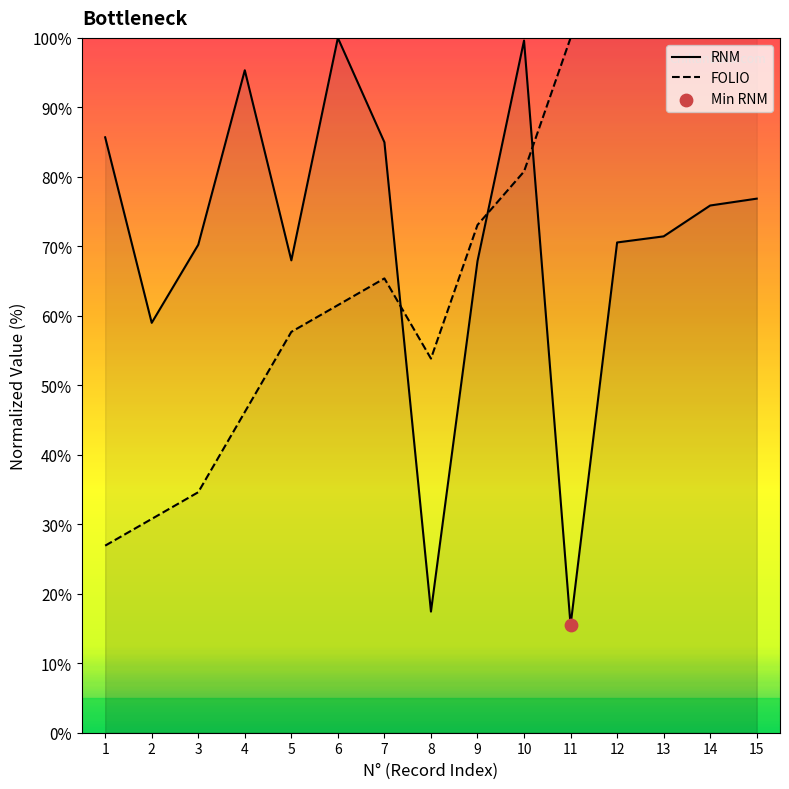

Which series has the largest total across all categories?

RNM